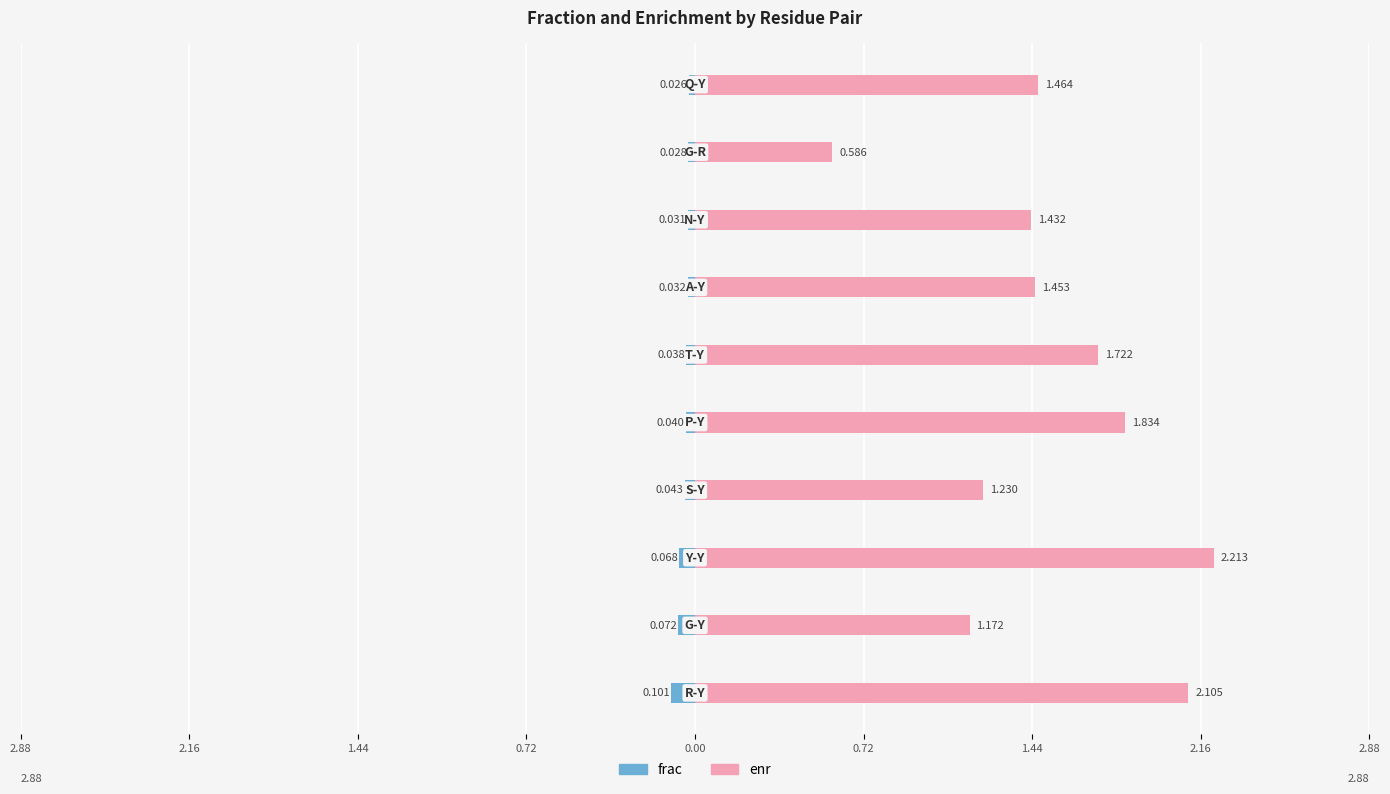

Which series has the widest spread of values?

enr